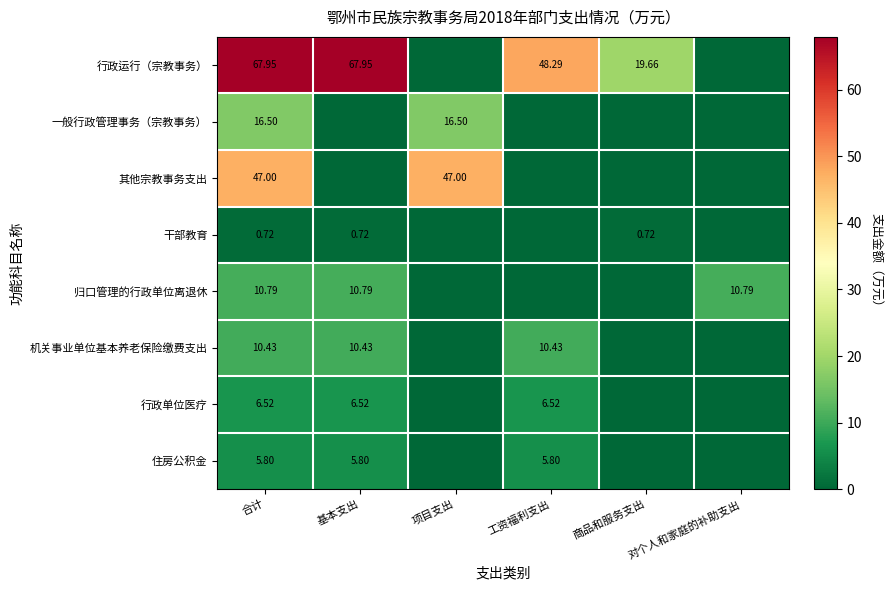

What is the total value across all series at 工资福利支出?

71.0